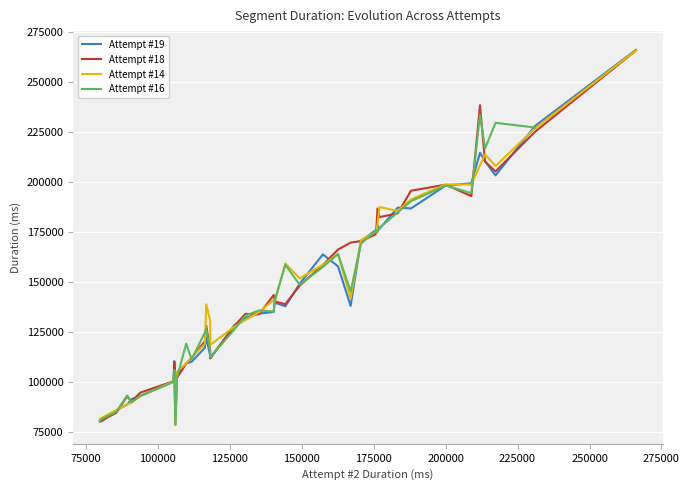

The Attempt #19's Duration (ms) series shows 27507 at Beach Bowl 1. True or false?

False